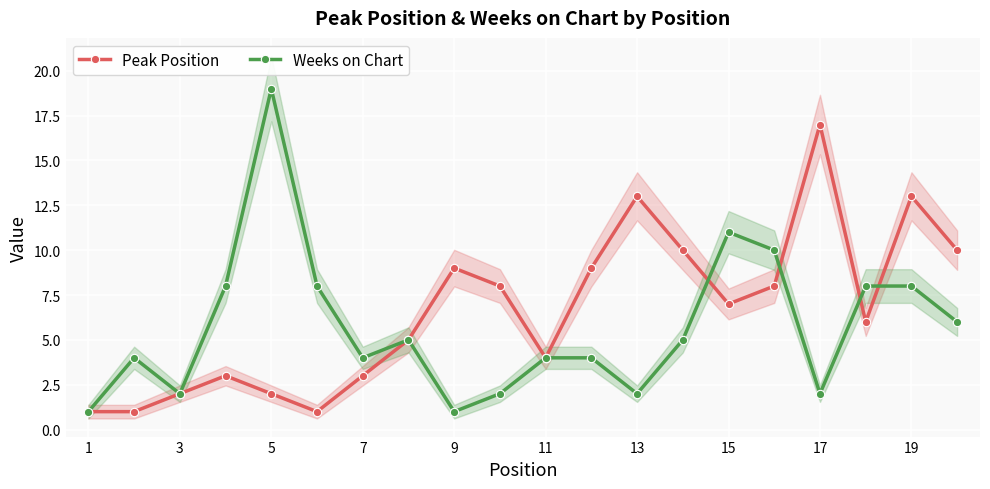

Which series has the largest range (max minus min)?

Weeks on Chart